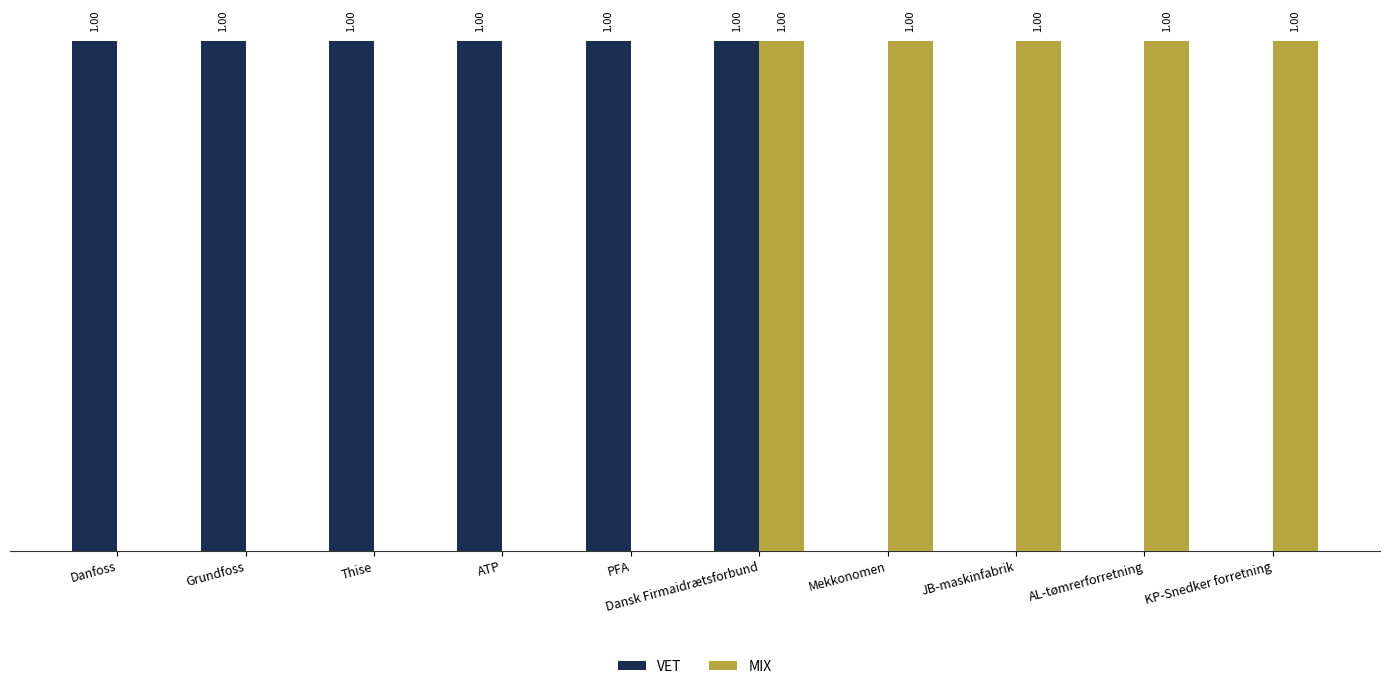

At which category is the sum across all series the highest?

Dansk Firmaidrætsforbund